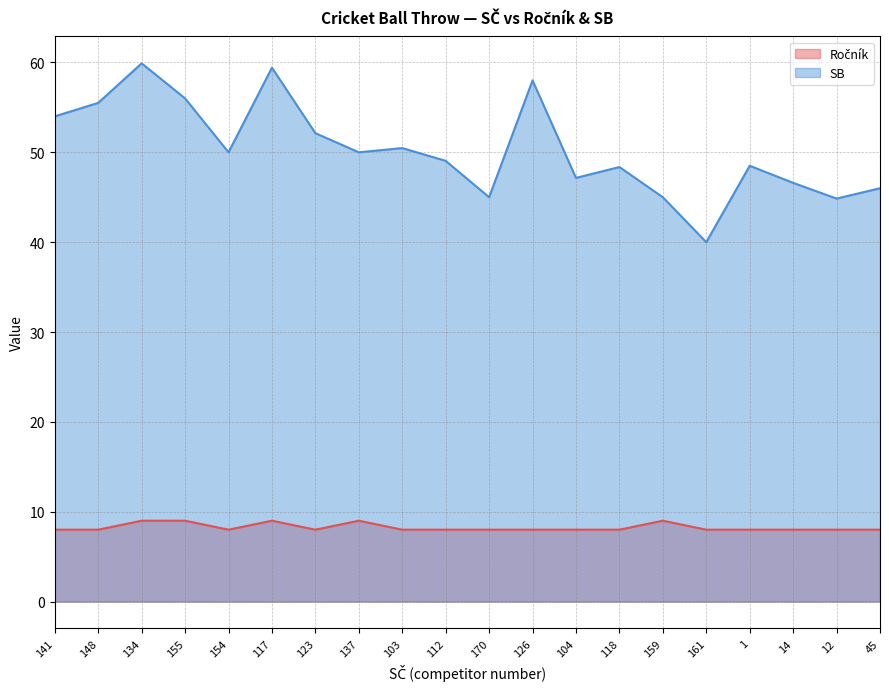

What is the greatest value displayed?

59.9